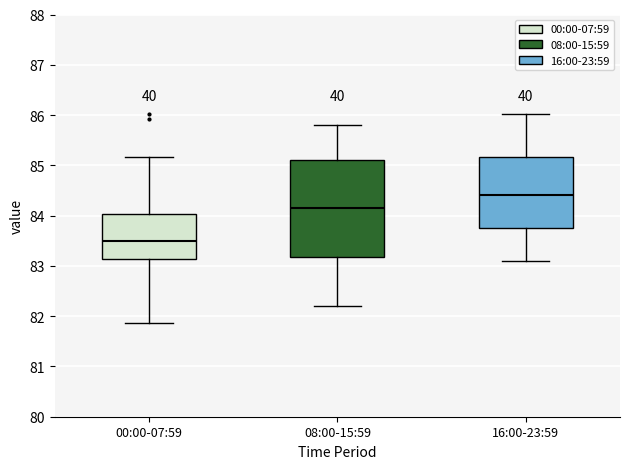

Where does the lower whisker of the box for 00:00-07:59 end on the y-axis? The values are not printed on the chart, so give them approximately, as read against the axis.

81.9